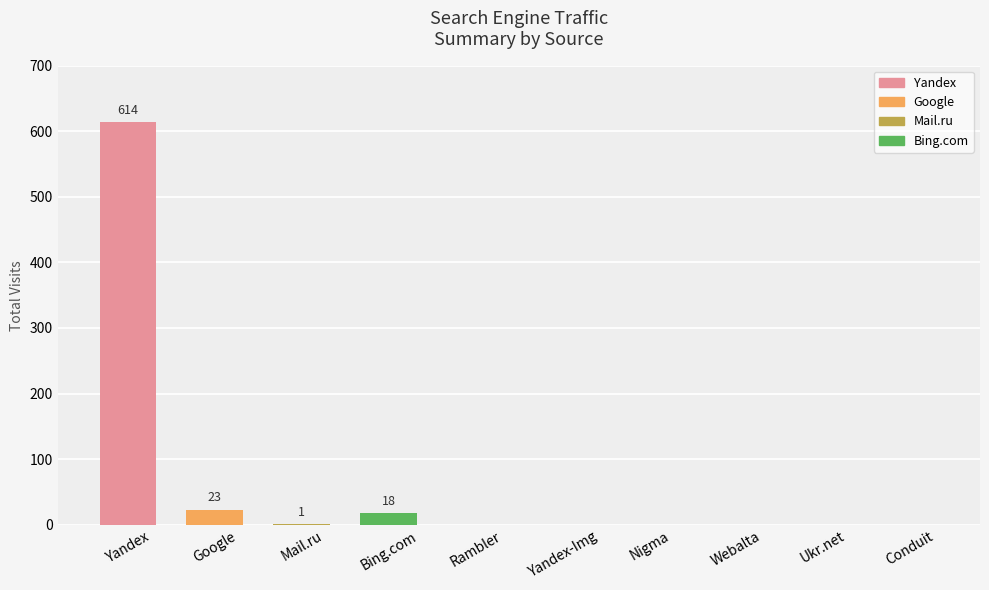

What is the maximum value shown in the chart?

614